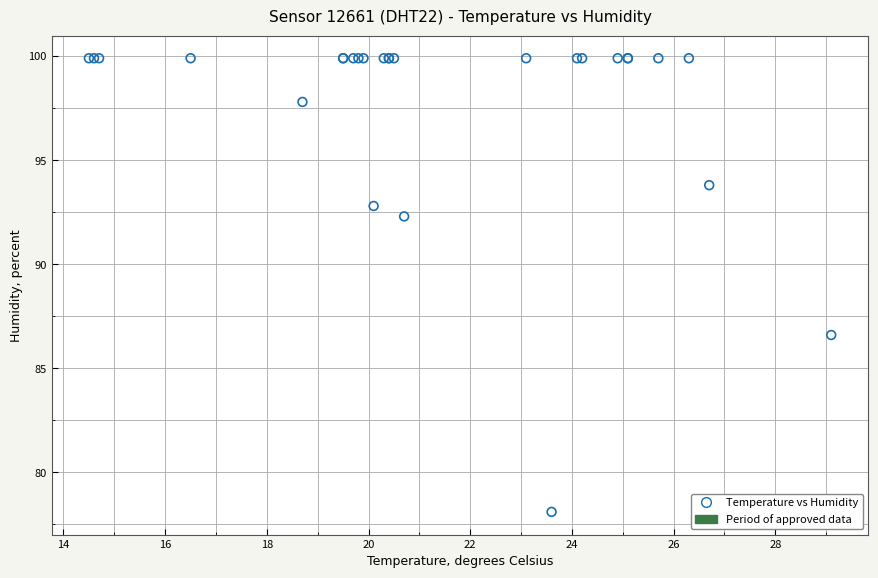

What Y value in the scatter plot is closest to 89?

86.6